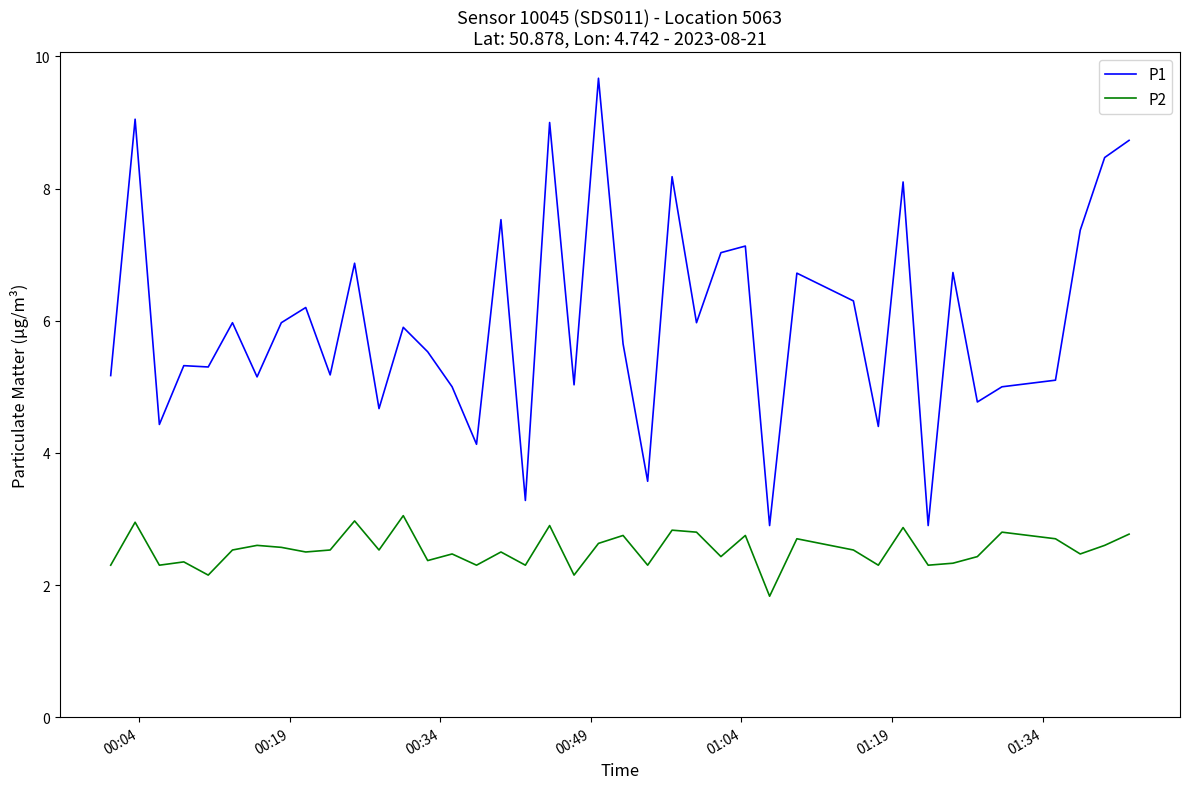

What are all the series names shown in the legend?

P1, P2